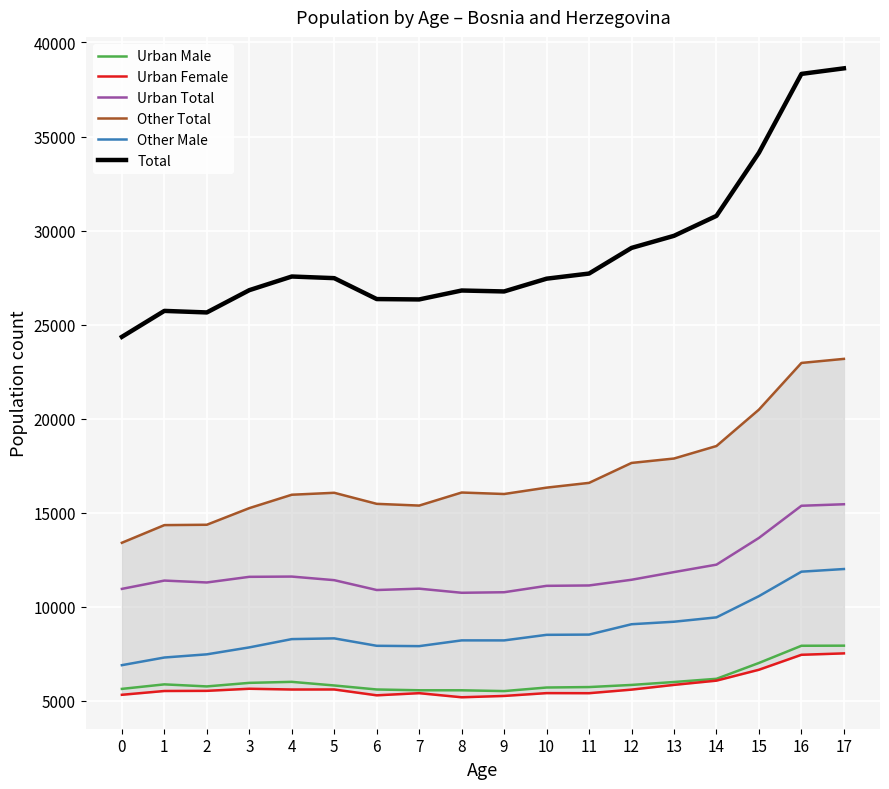

How many lines are shown in the chart?

6